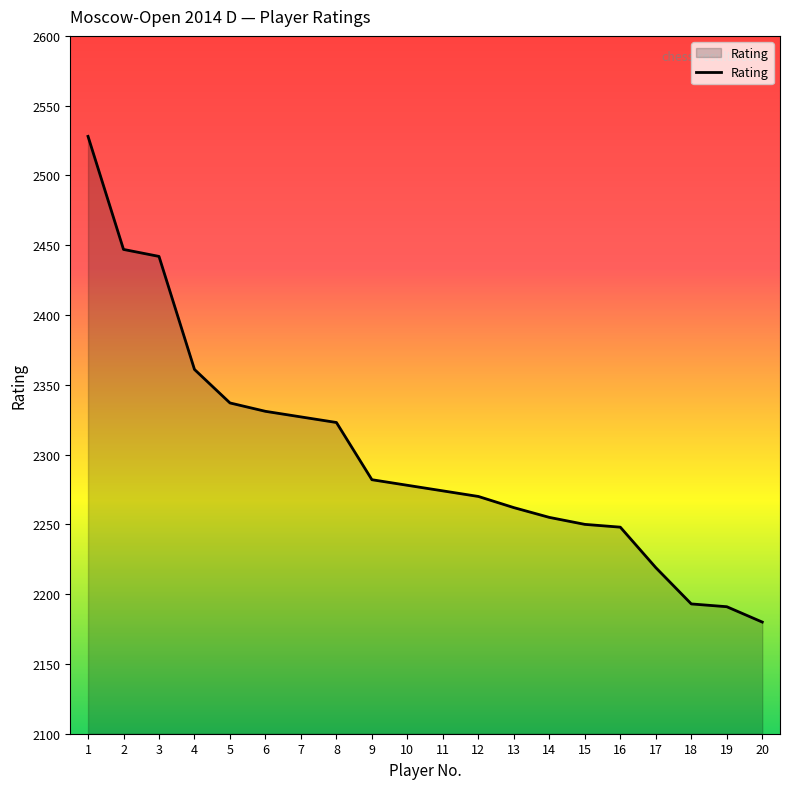

Which category has the lowest value across all series?

20